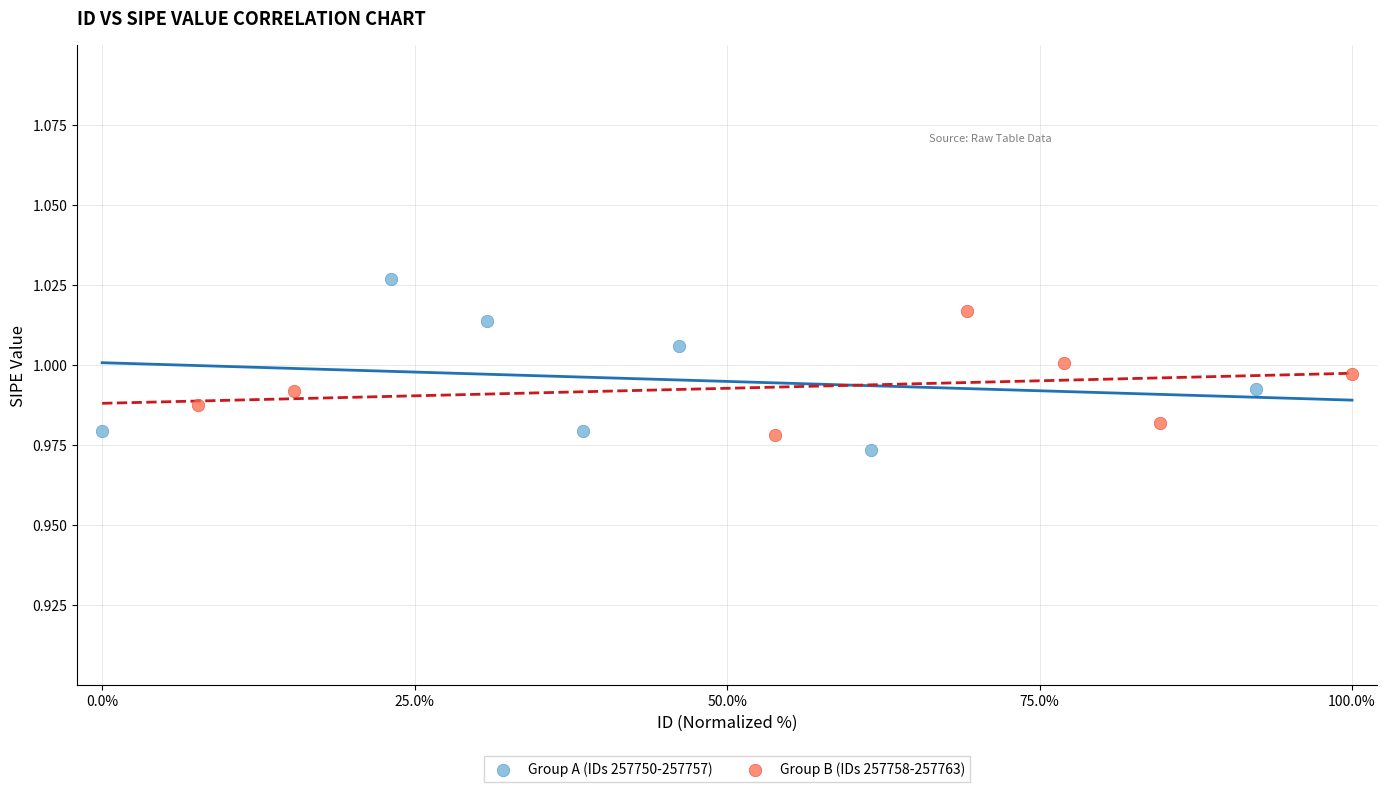

What are all the series names shown in the legend?

Group A (IDs 257750-257757), Group B (IDs 257758-257763)